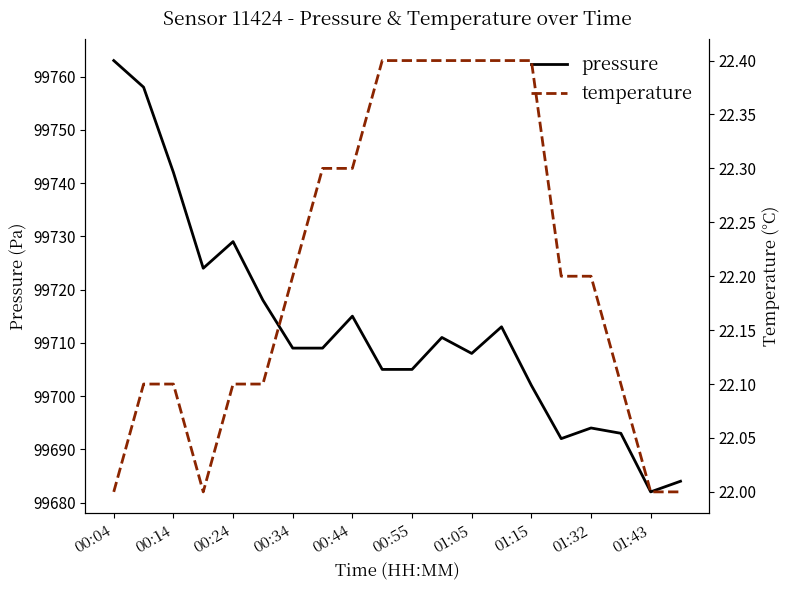

What value does the pressure series have at 01:43?

99682.0